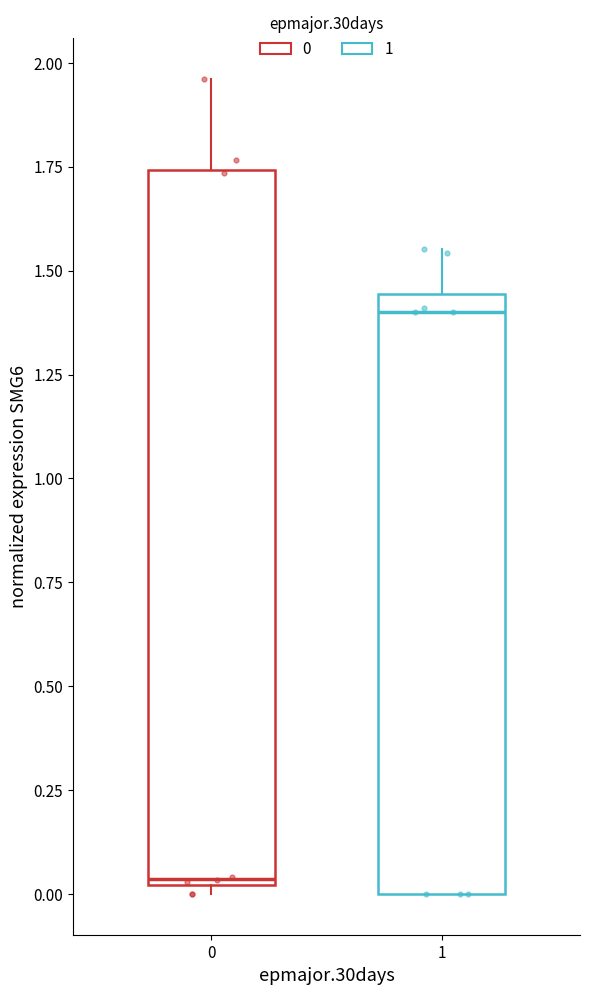

Reading left to right, read every box against the y-axis: the position of its median line, the range the box covers, and the ends of its whiskers. The values are not printed on the chart, so give them approximately, as read against the axis.

0: median 0.05, box 0.00 to 1.75, whiskers 0.00 (just below the box's lower edge) to 1.95
1: median 1.40, box 0.00 to 1.45, whiskers 0.00 to 1.55